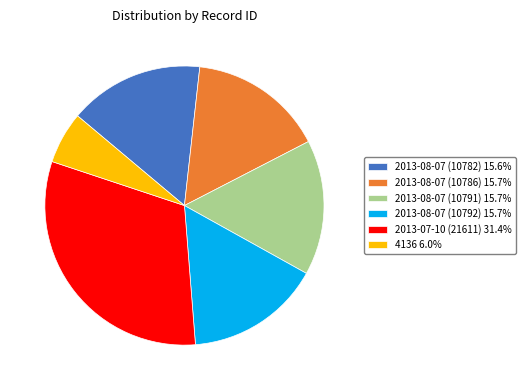

True or false: 2013-07-10 (21611) accounts for 39% of the total.

False